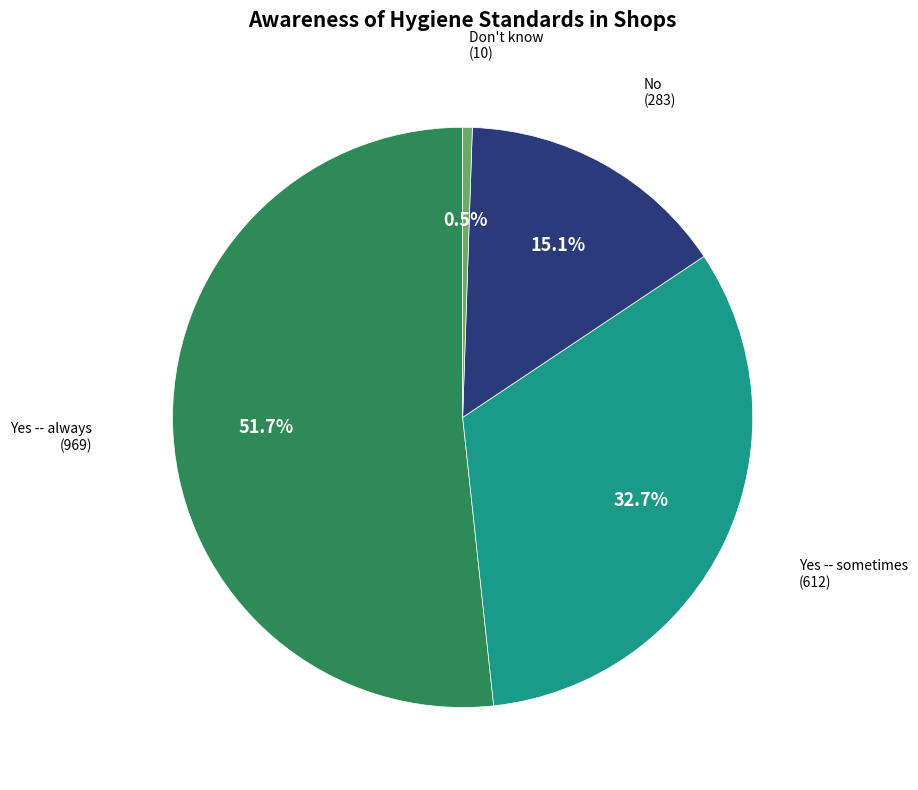

Does any single category account for the majority?

Yes